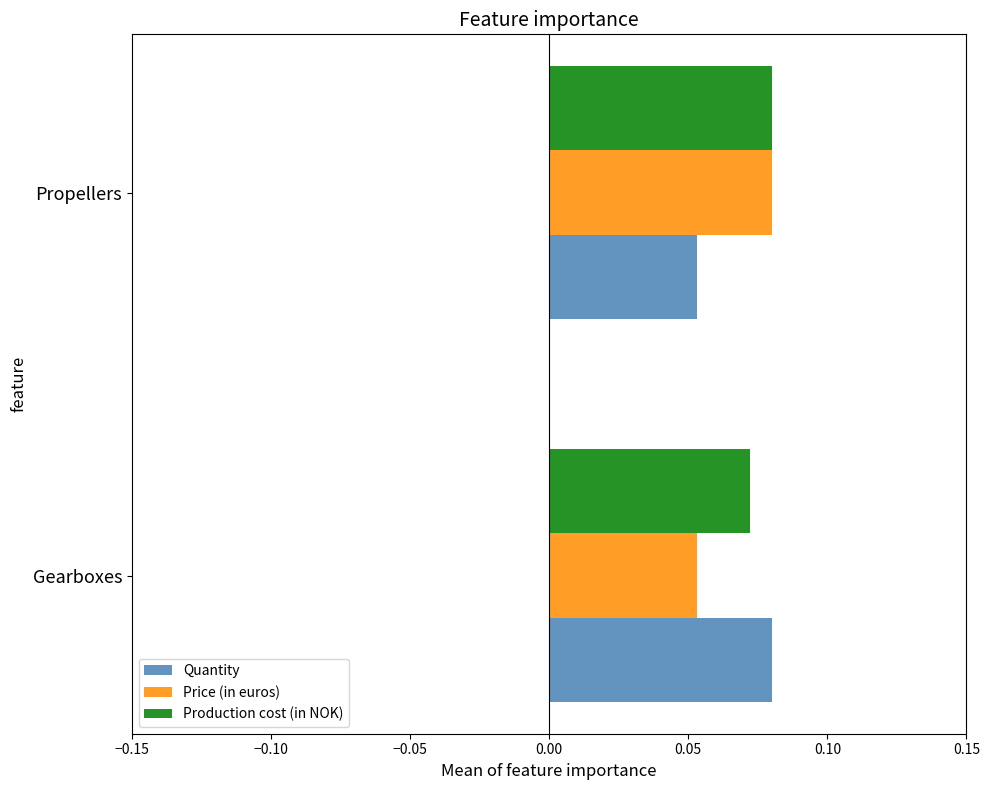

Is it true that Production cost (in NOK) equals 0.0 at Propellers?

False